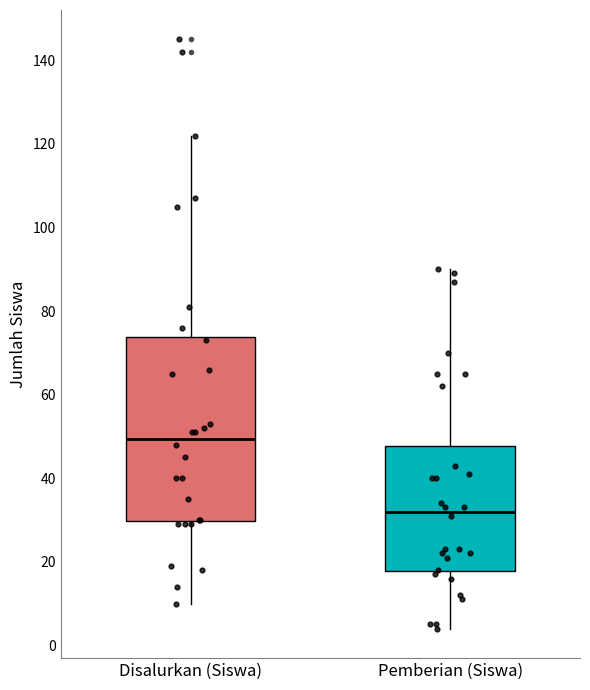

Which box has the highest median line?

Disalurkan (Siswa)